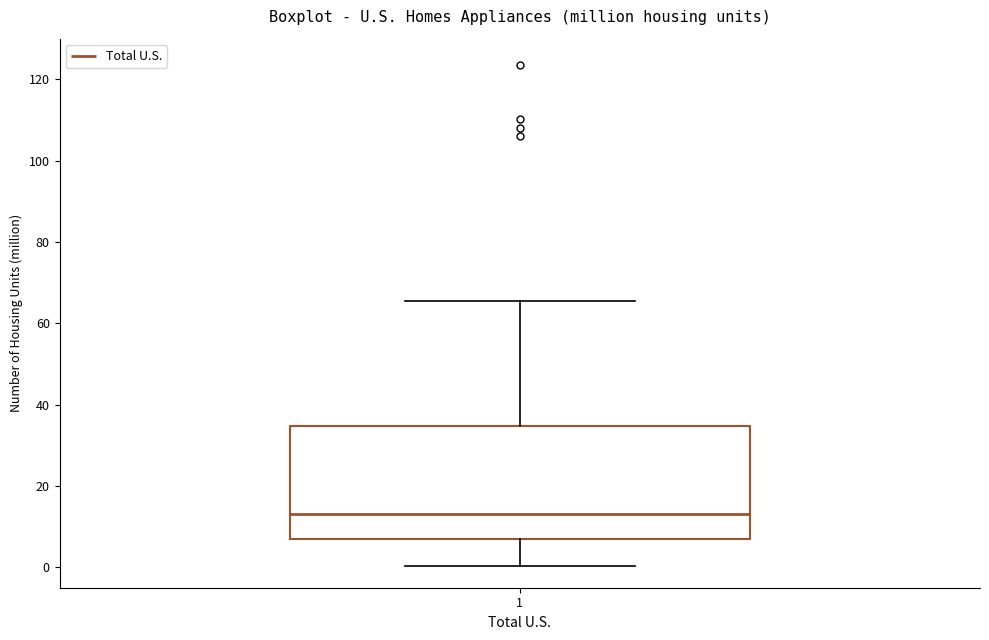

Transcribe this box plot: give where the median line is, the range the box spans, and where the two whiskers end, as read against the y-axis. The values are not printed on the chart, so give them approximately, as read against the axis.

median 14, box 8 to 34, whiskers 0 to 66